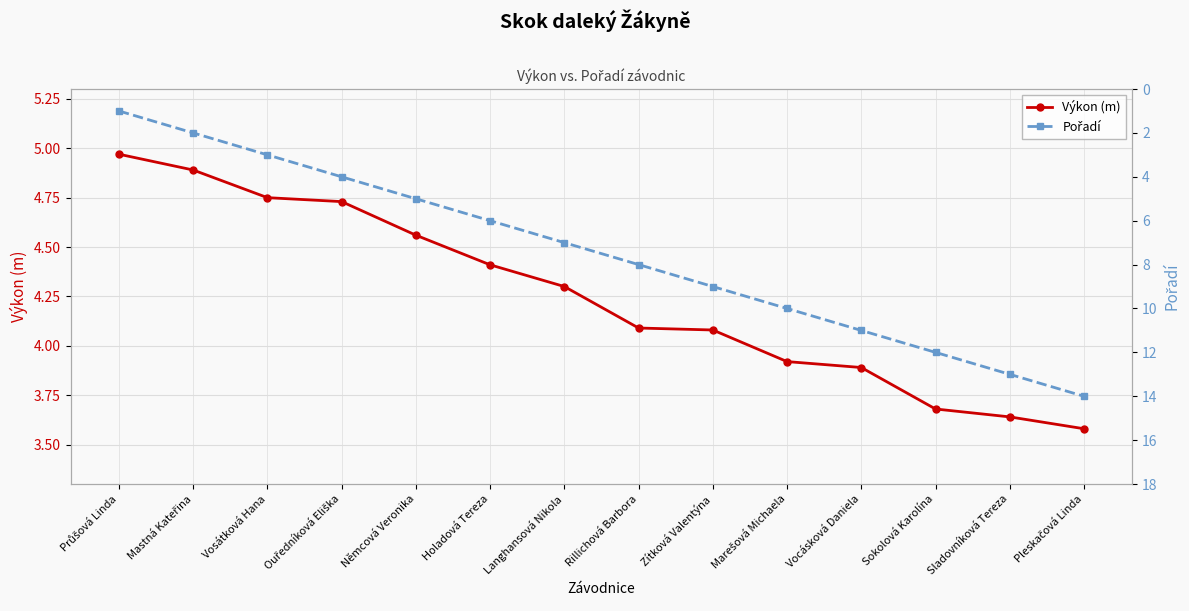

Rank the series at Zítková Valentýna from lowest to highest value.

Výkon (m), Pořadí